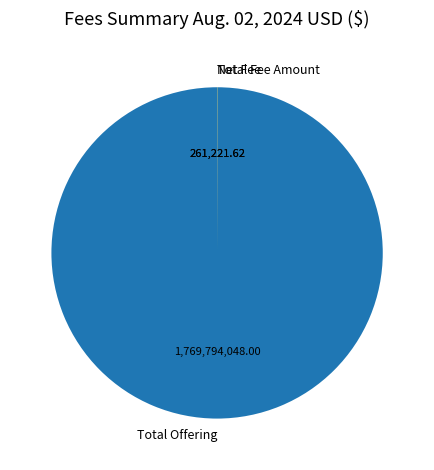

Does any single category account for the majority?

Yes